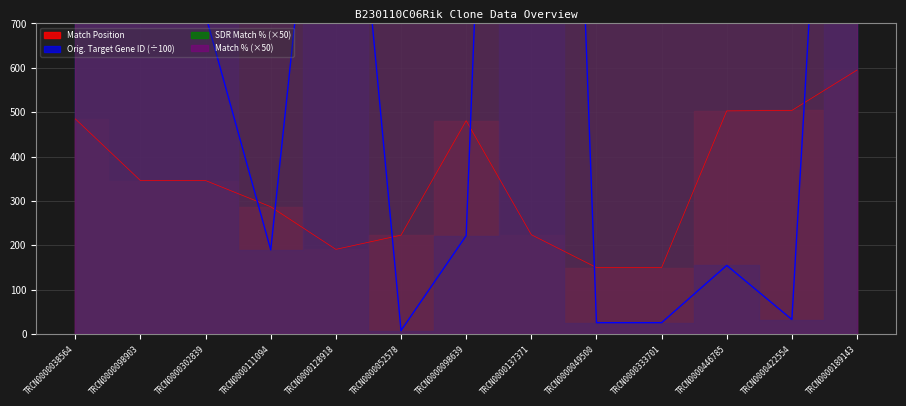

Which series changed the most between TRCN0000098903 and TRCN0000422554?

Orig. Target Gene ID